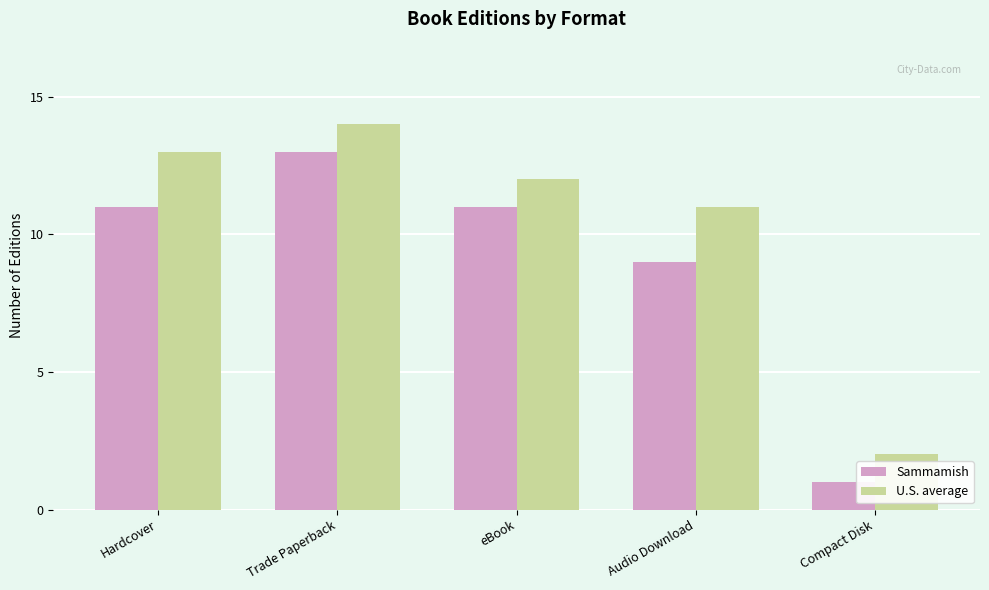

The U.S. average series shows 3 at Audio Download. True or false?

False